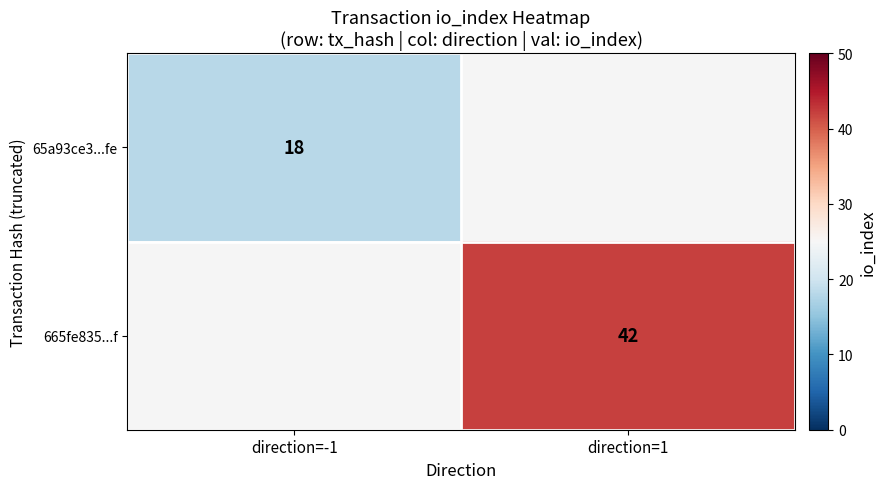

What is the minimum value shown in the chart?

18.0